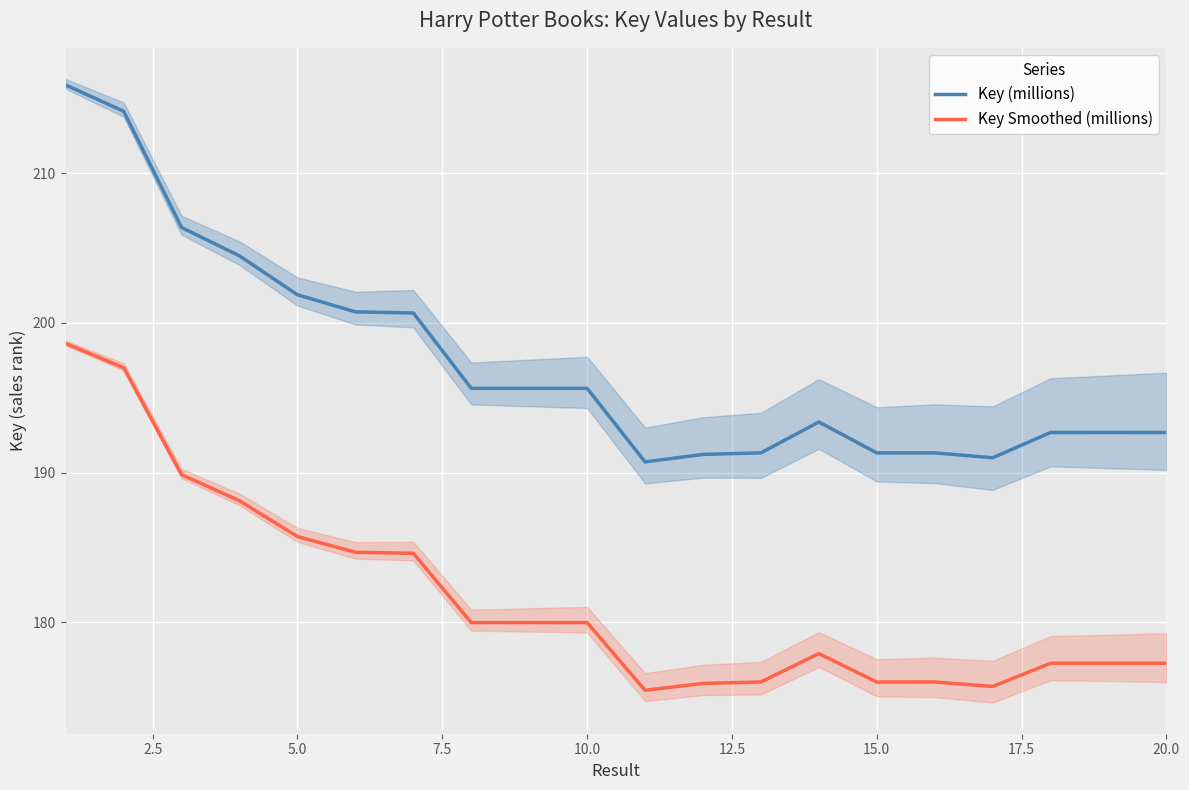

How many data points does each series have?

20